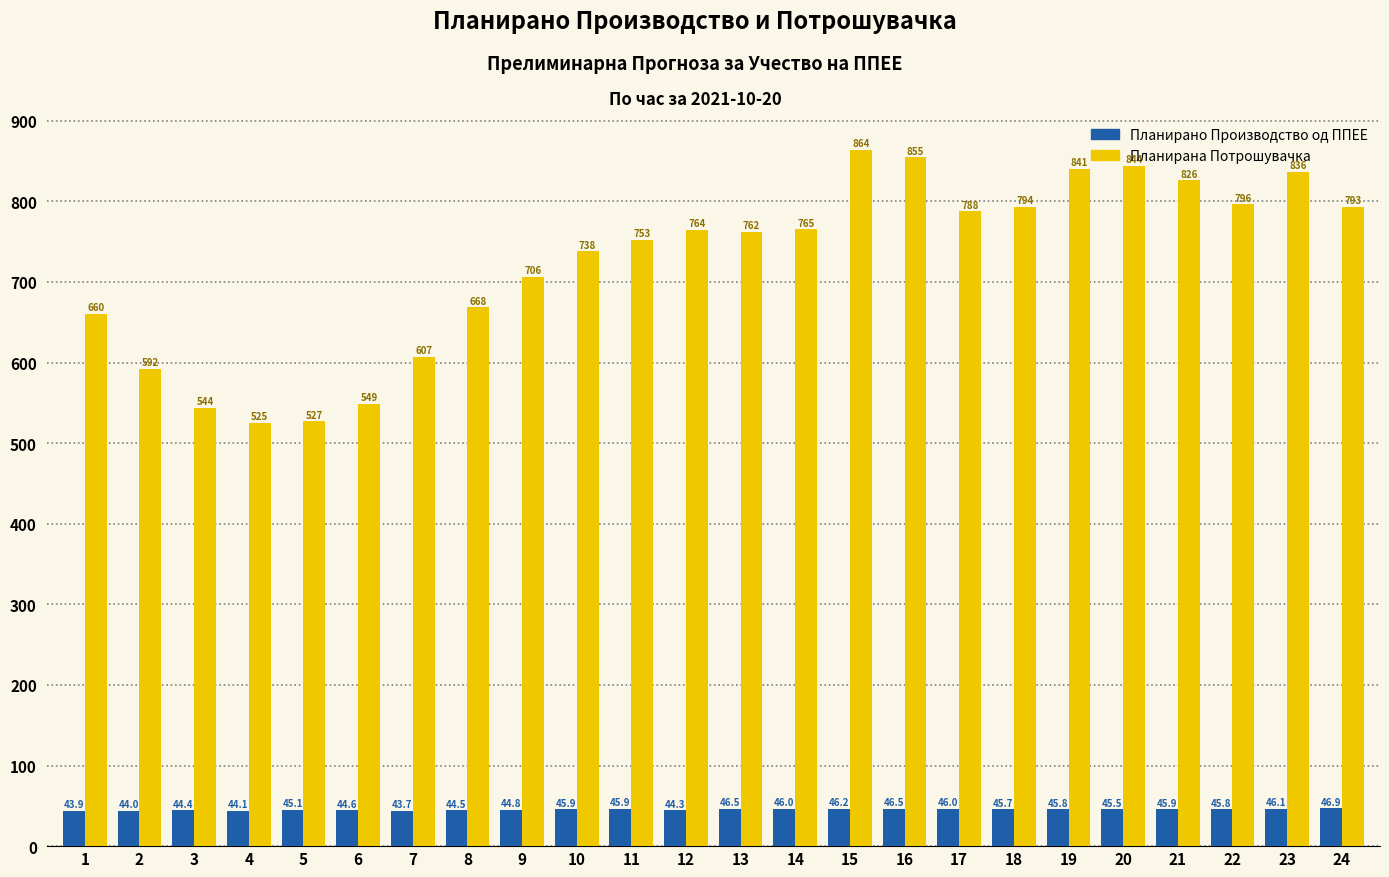

Reading left to right, transcribe all the data shown in this chart.

Планирано Производство од ППЕЕ: 1=43.9	2=44.0	3=44.4	4=44.1	5=45.1	6=44.6	7=43.7	8=44.5	9=44.8	10=45.9	11=45.9	12=44.3	13=46.5	14=46.0	15=46.2	16=46.5	17=46.0	18=45.7	19=45.8	20=45.5	21=45.9	22=45.8	23=46.1	24=46.9
Планирана Потрошувачка: 1=660.2	2=592.2	3=543.7	4=525.0	5=527.2	6=548.8	7=606.9	8=668.4	9=706.2	10=737.8	11=752.5	12=764.5	13=762.4	14=765.2	15=863.9	16=854.9	17=787.5	18=793.5	19=840.5	20=844.3	21=826.2	22=796.4	23=836.5	24=793.4